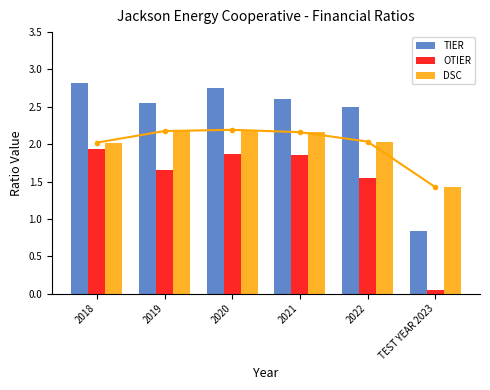

At which category is the sum across all series the highest?

2020